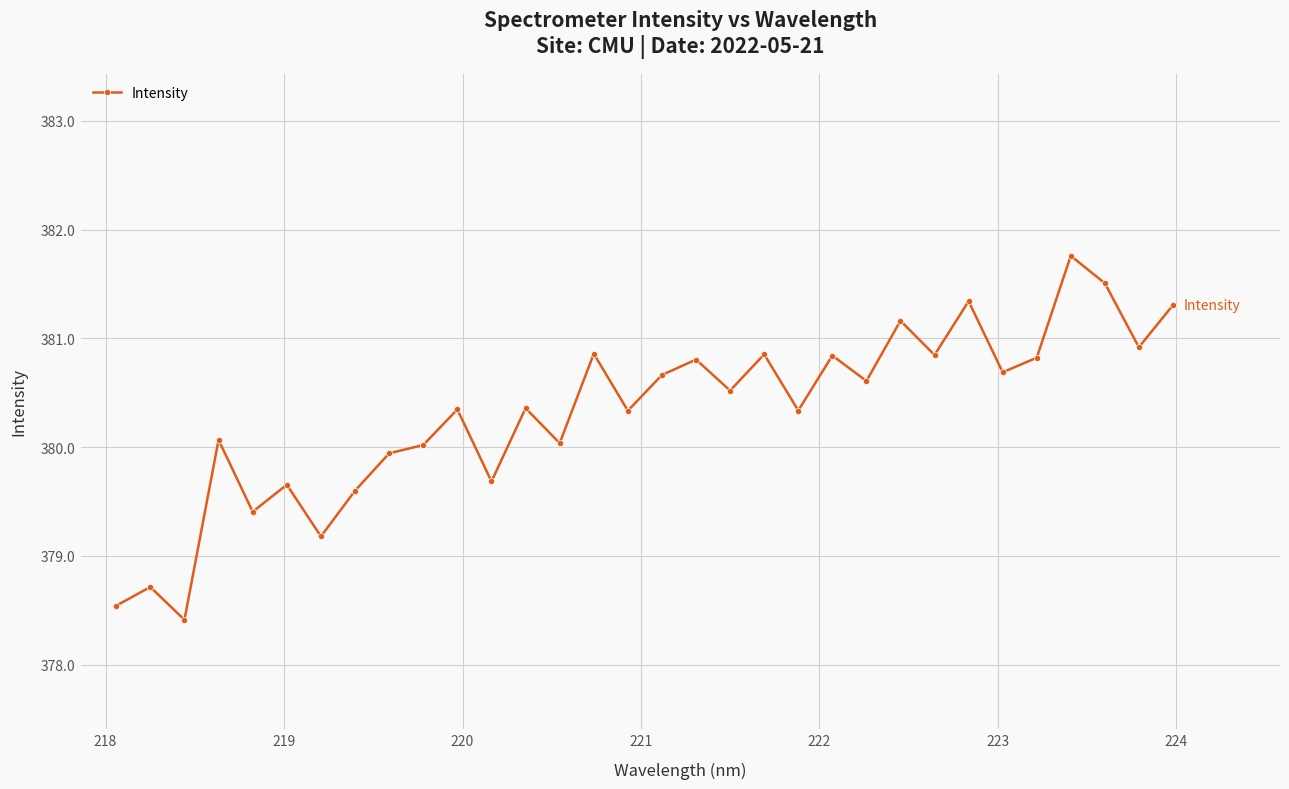

True or false: there are more than 1 points higher than both neighbors.

True